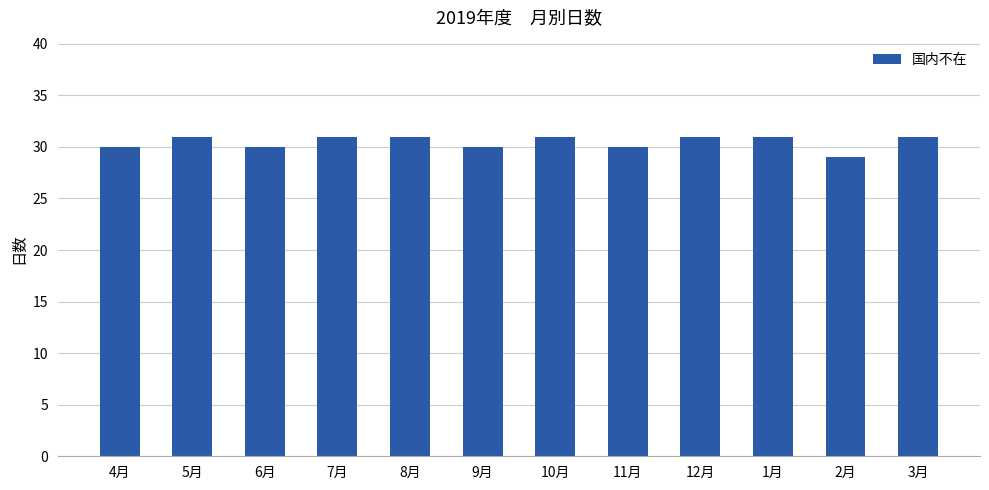

What is the sum of the values at 6月 and 5月?

61